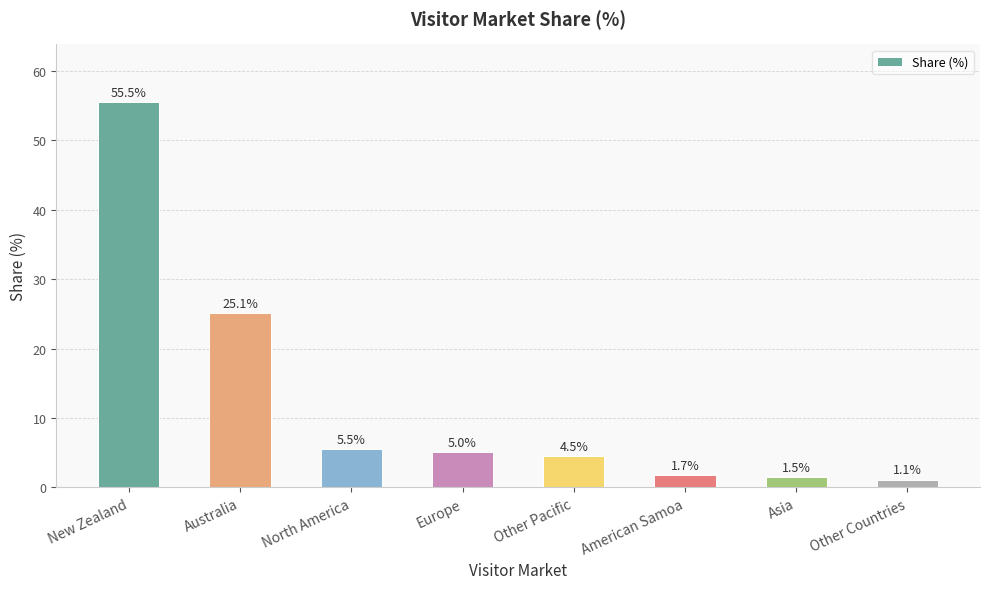

What is the change in value from North America to Europe?

-0.5